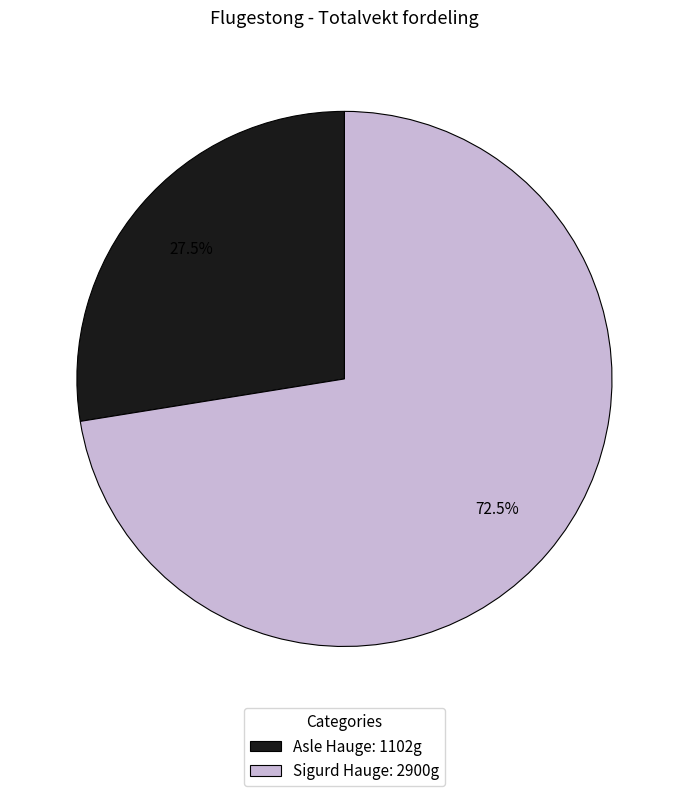

Does any single category account for the majority?

Yes